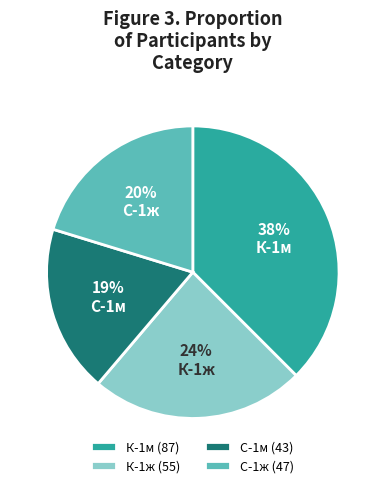

Which has a higher value, С-1м or К-1ж?

К-1ж